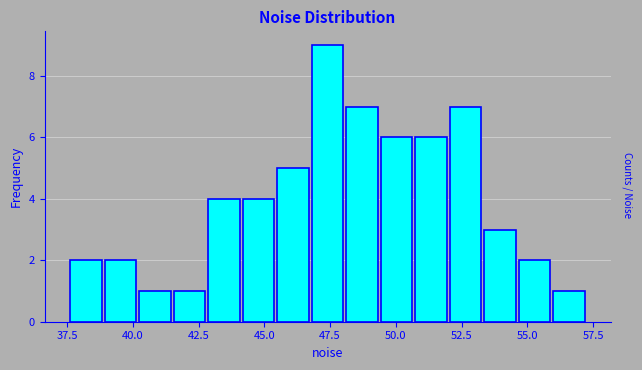

Read against the x-axis, roughly where is the centre of the tallest bar?

47.5